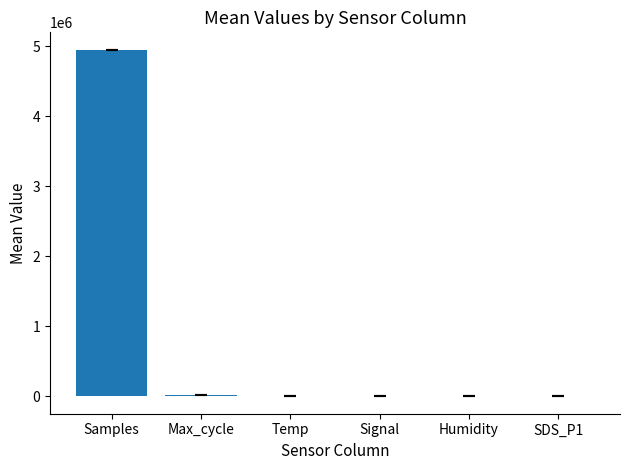

Are the bars horizontal?

No